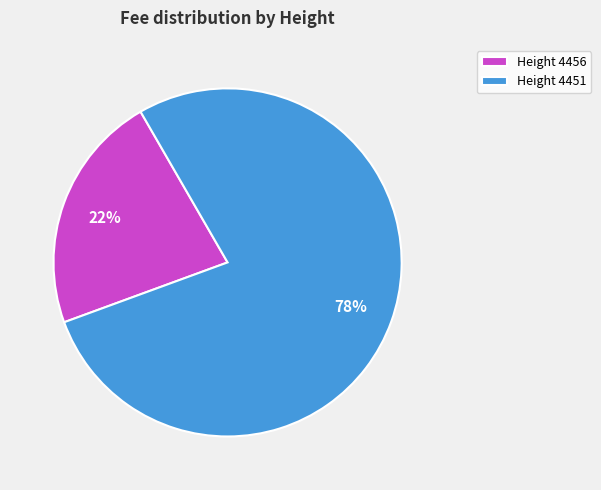

Between Height 4451 and Height 4456, which is larger?

Height 4451